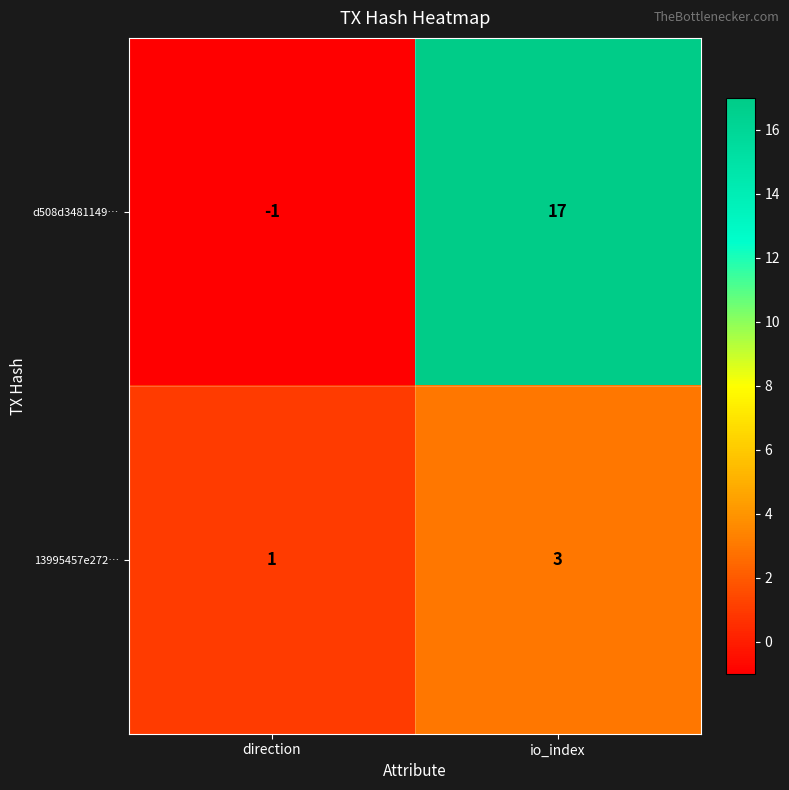

Reading left to right, what are all the values shown in this chart?

d508d3481149…: direction=-1	io_index=17
13995457e272…: direction=1	io_index=3